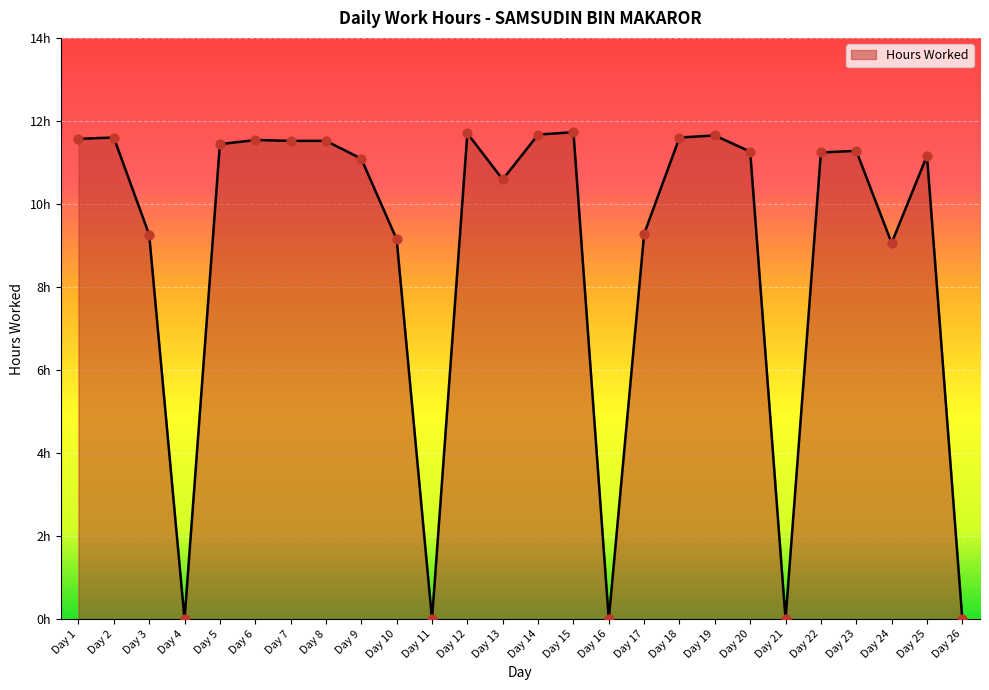

Between Day 24 and Day 26, which is larger?

Day 24